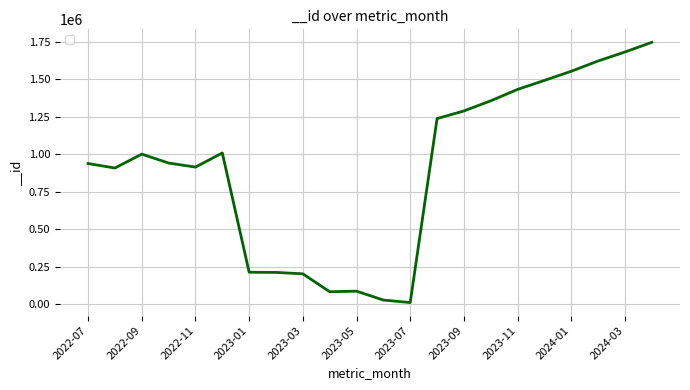

What is the difference between the second highest and second lowest values?

1652550